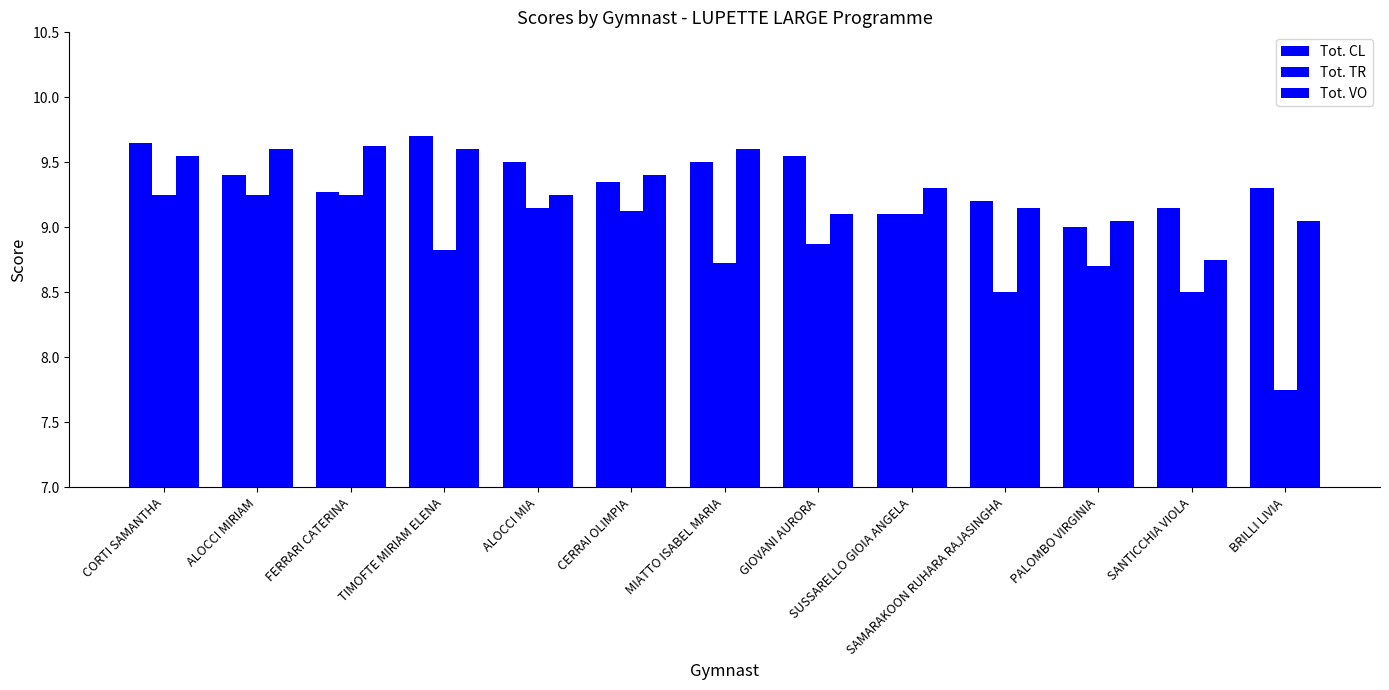

What is the sum of all Tot. VO values?

121.0